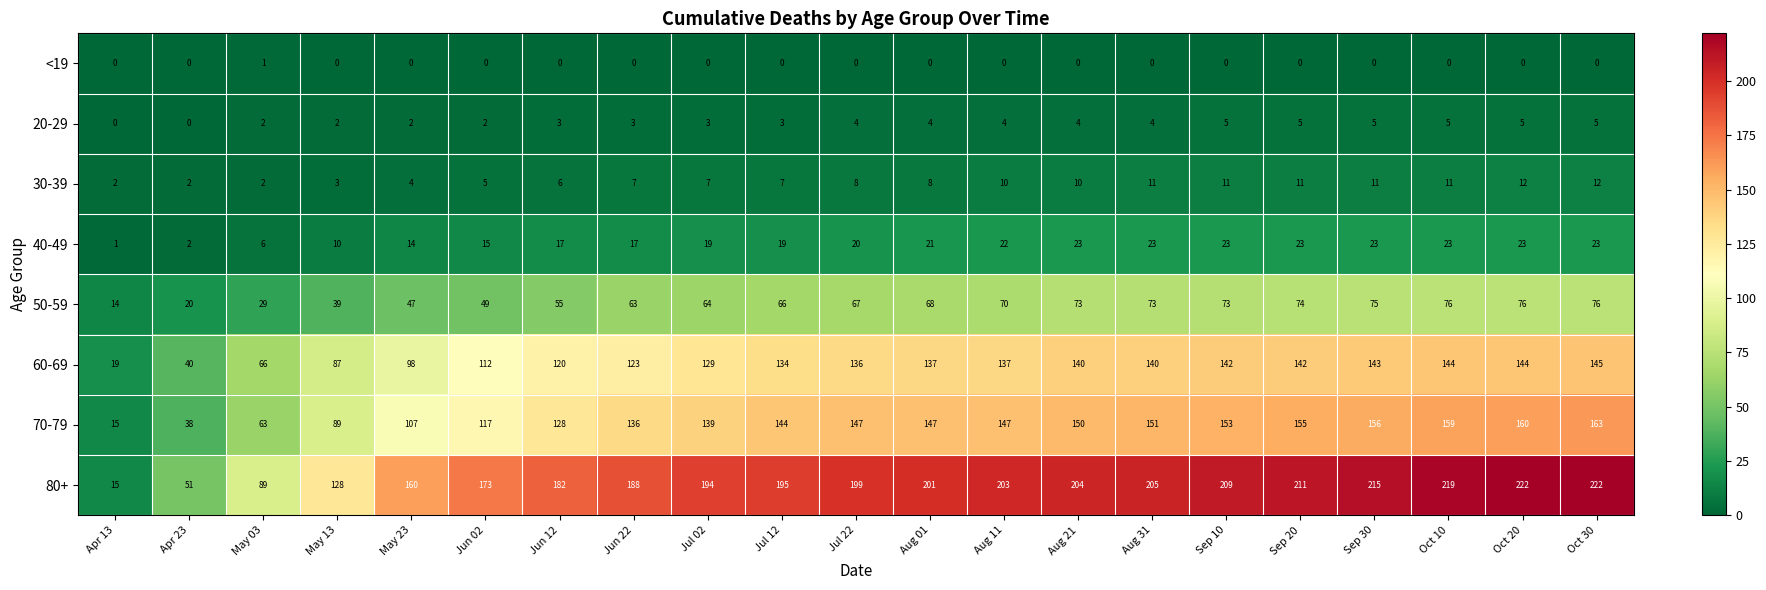

The 40-49 series shows 40 at Oct 30. True or false?

False